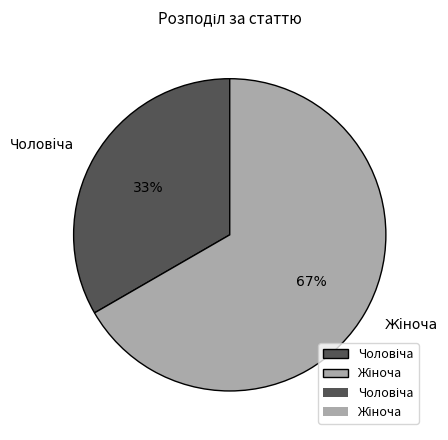

How many slices are in this pie chart?

2